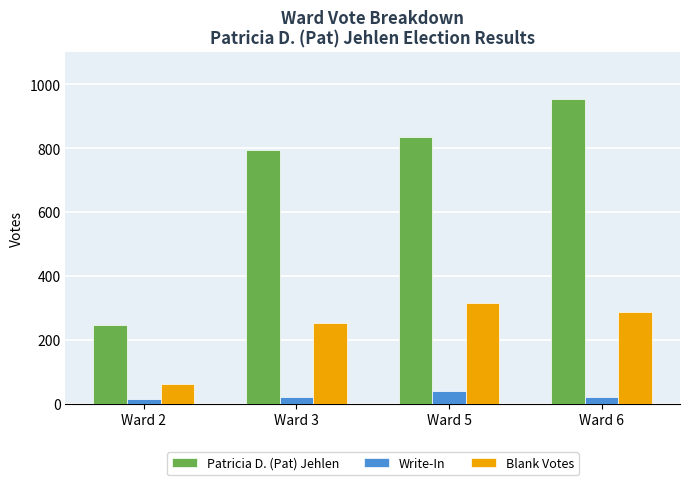

Which series has the largest range (max minus min)?

Patricia D. (Pat) Jehlen